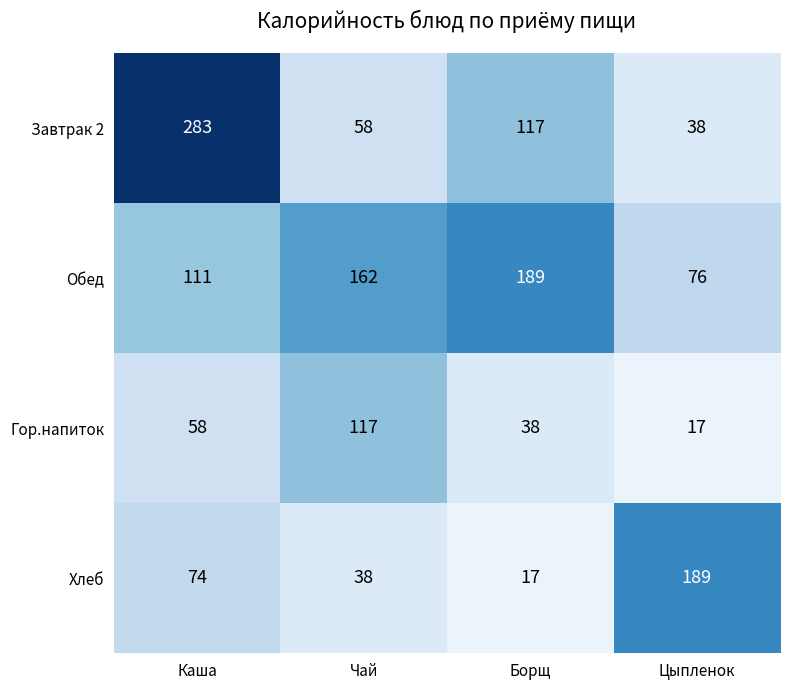

Which series has the widest spread of values?

Завтрак 2